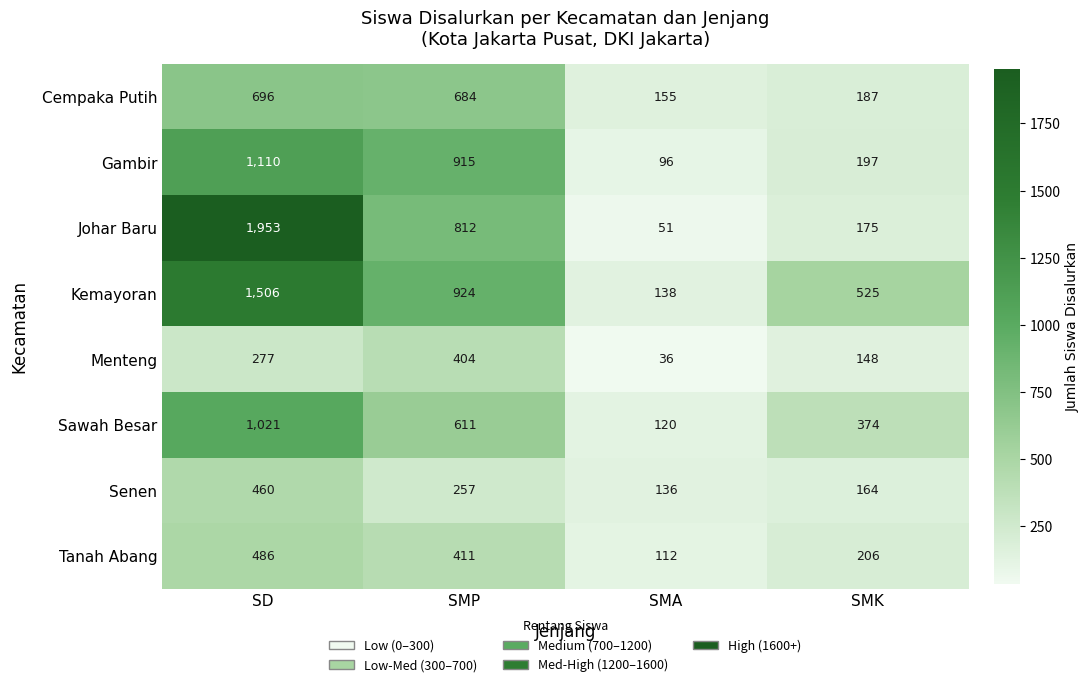

What is the difference between the second highest and second lowest values in the Sawah Besar series?

237